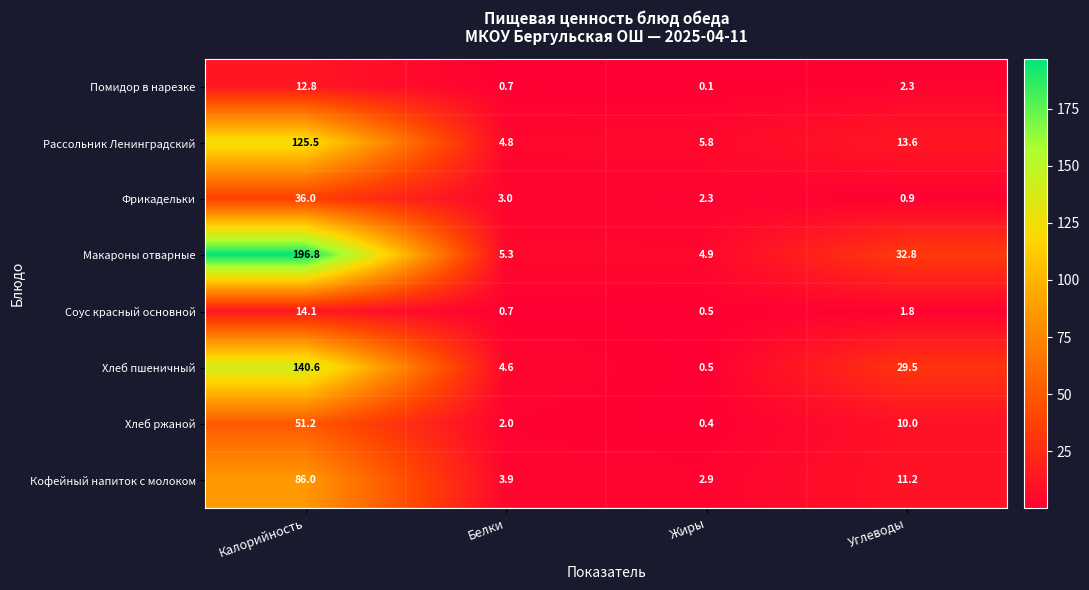

Count the number of categories in the chart.

4